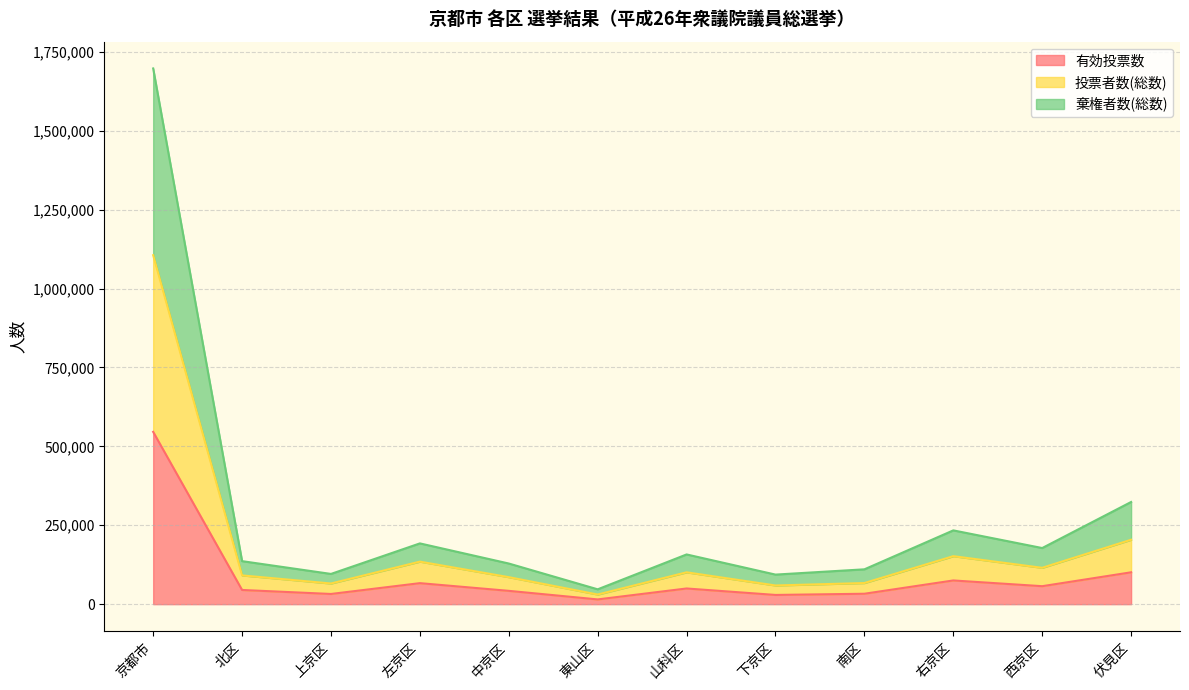

Which series has the largest total across all categories?

棄権者数(総数)